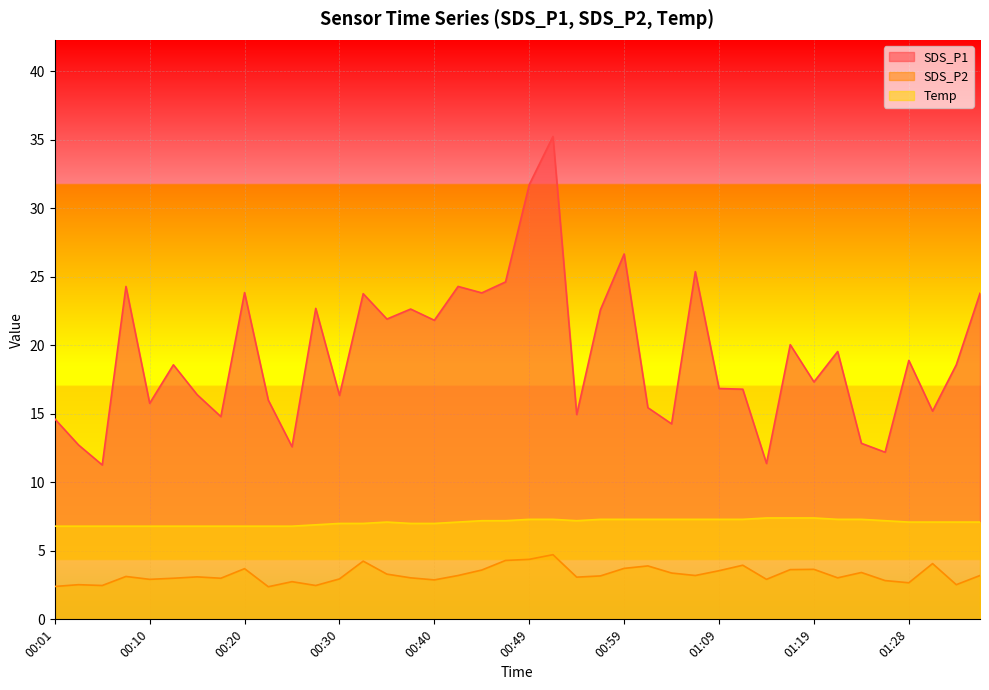

What position from the left is 01:06?

28